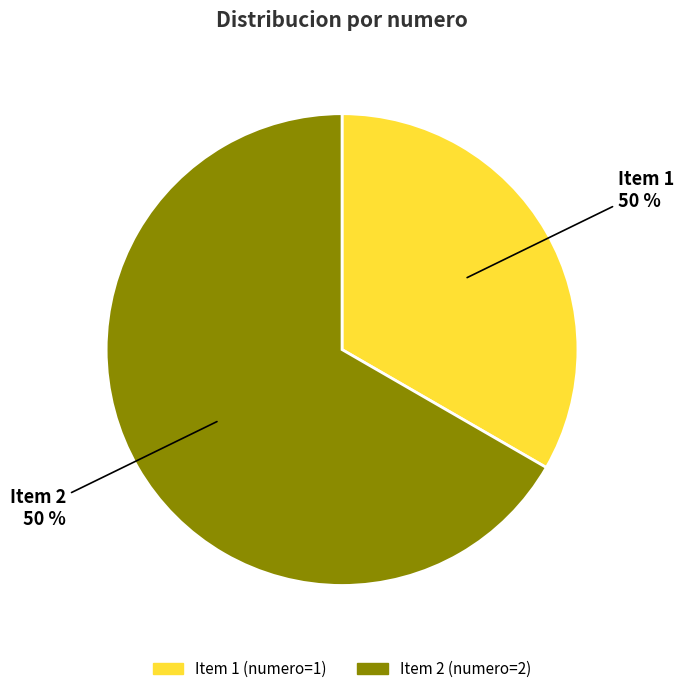

To the nearest percent, what is the difference between the largest and smallest slice percentages?

33%